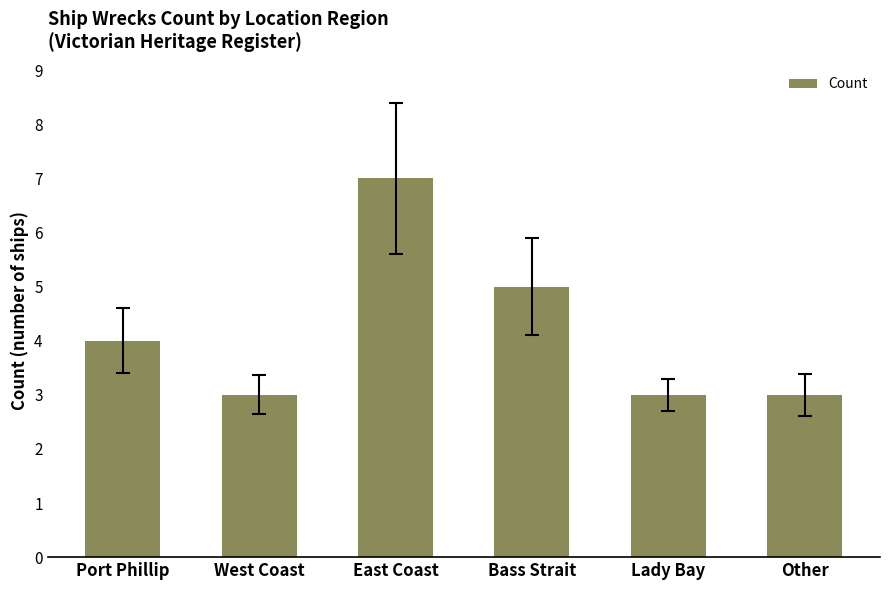

What is the minimum value shown in the chart?

3